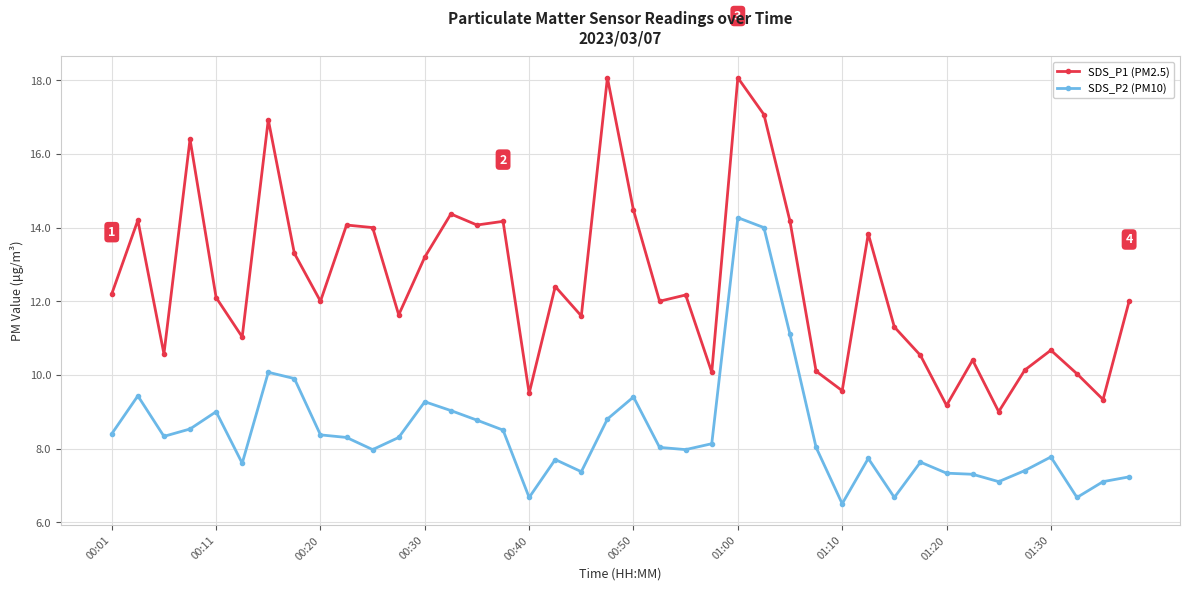

What is the value of the SDS_P1 (PM2.5) point at the 35th from the left?

9.0